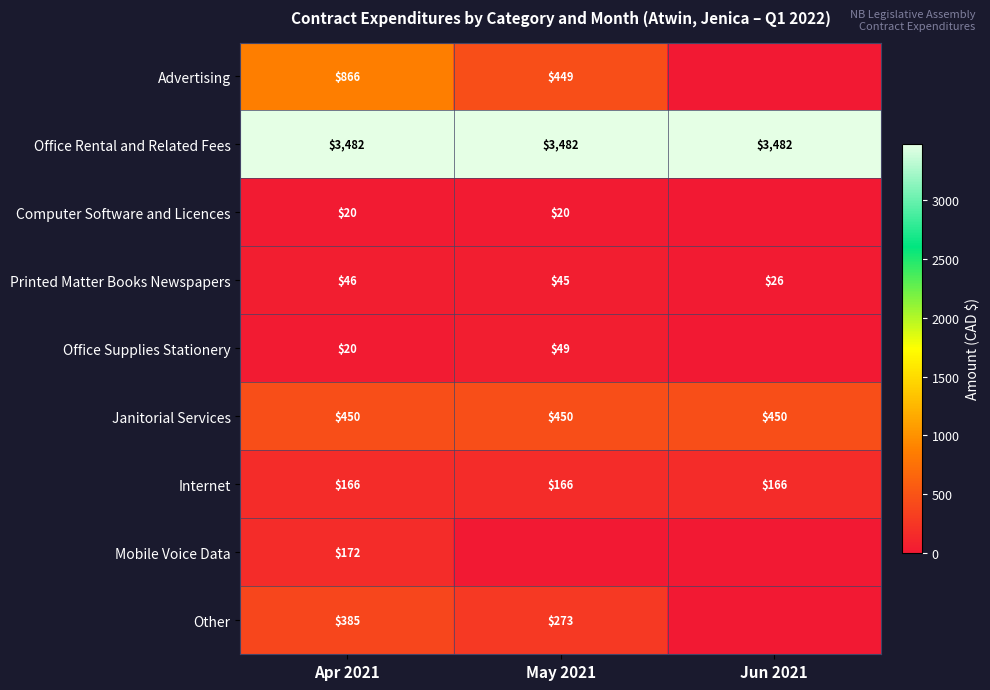

Between May 2021 and Jun 2021, which is larger?

May 2021